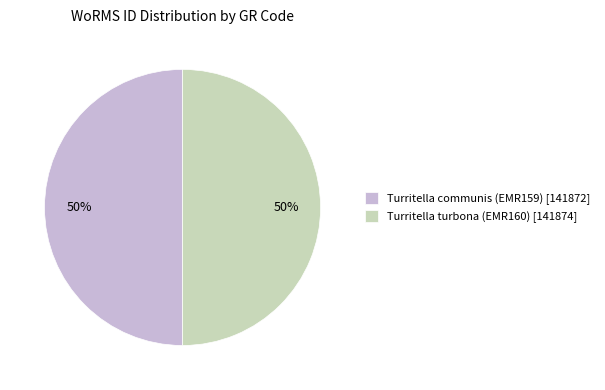

Count the number of slices in the pie.

2